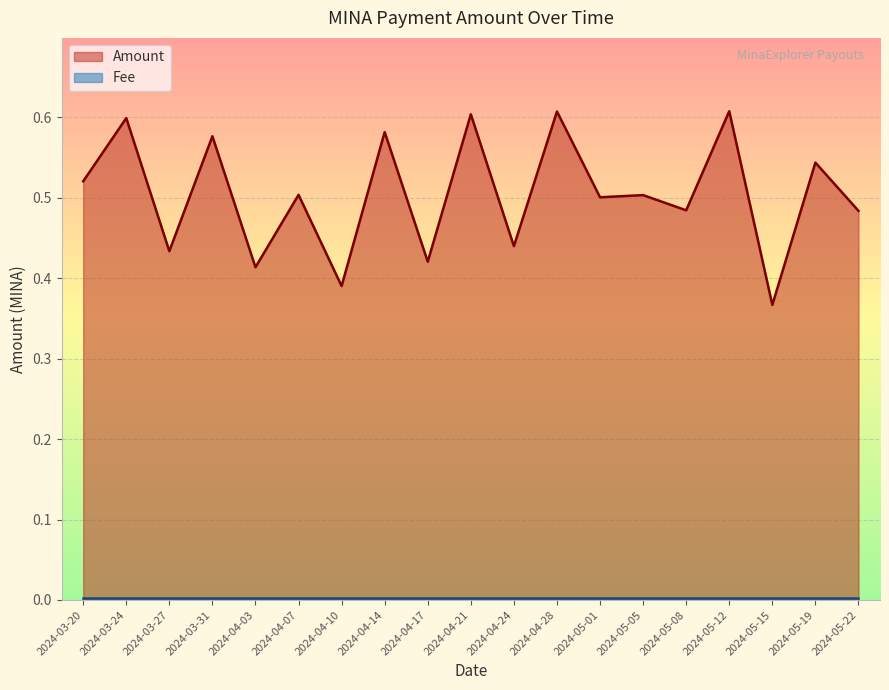

Does the chart display data point markers on the line(s)?

No